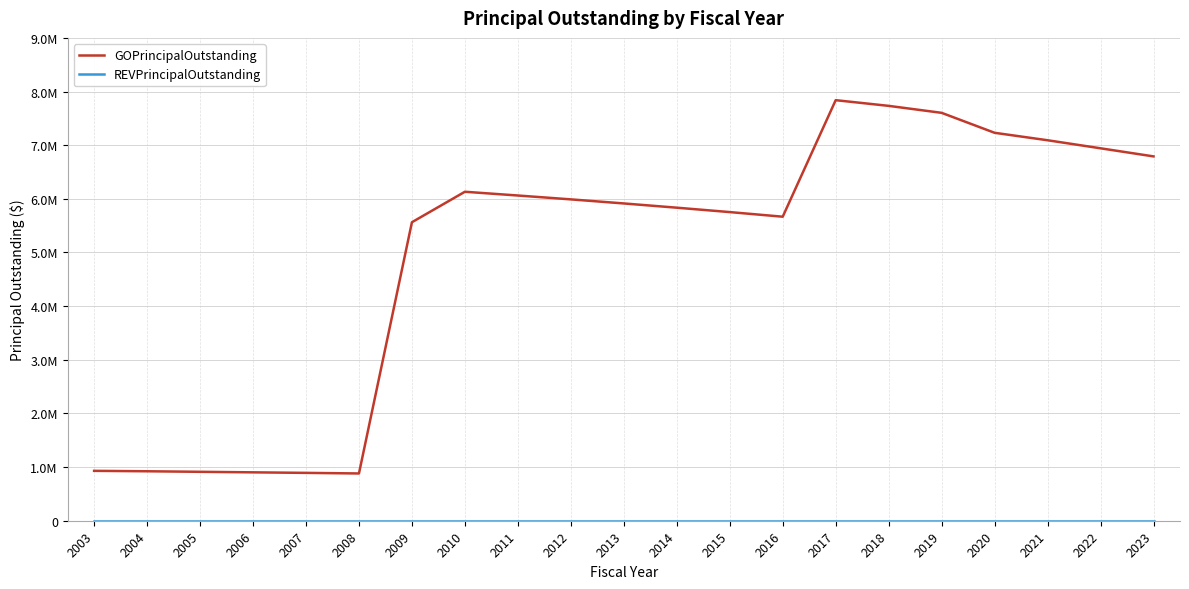

Where is REVPrincipalOutstanding nearest to the value 0?

2003